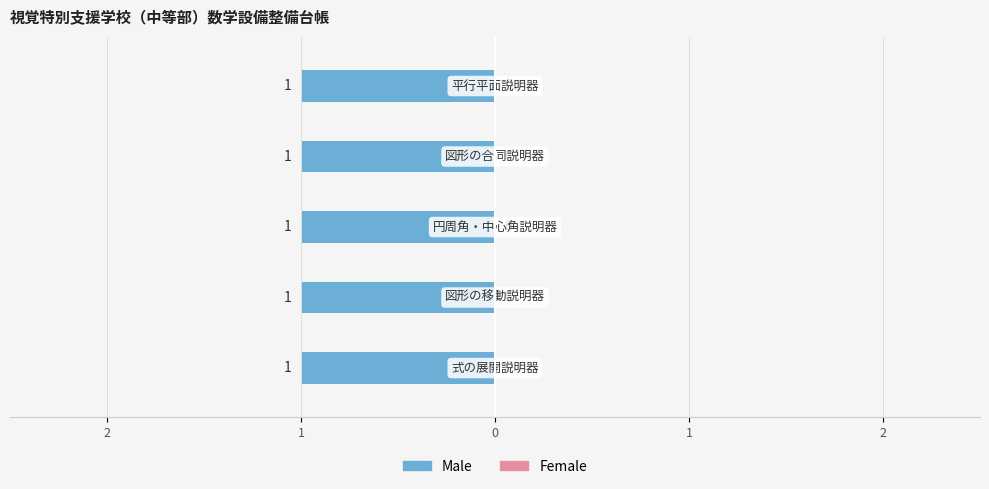

Reading right to left, transcribe all the data shown in this chart.

Male: 平行平面説明器=1	図形の合同説明器=1	円周角・中心角説明器=1	図形の移動説明器=1	式の展開説明器=1
Female: 平行平面説明器=0	図形の合同説明器=0	円周角・中心角説明器=0	図形の移動説明器=0	式の展開説明器=0